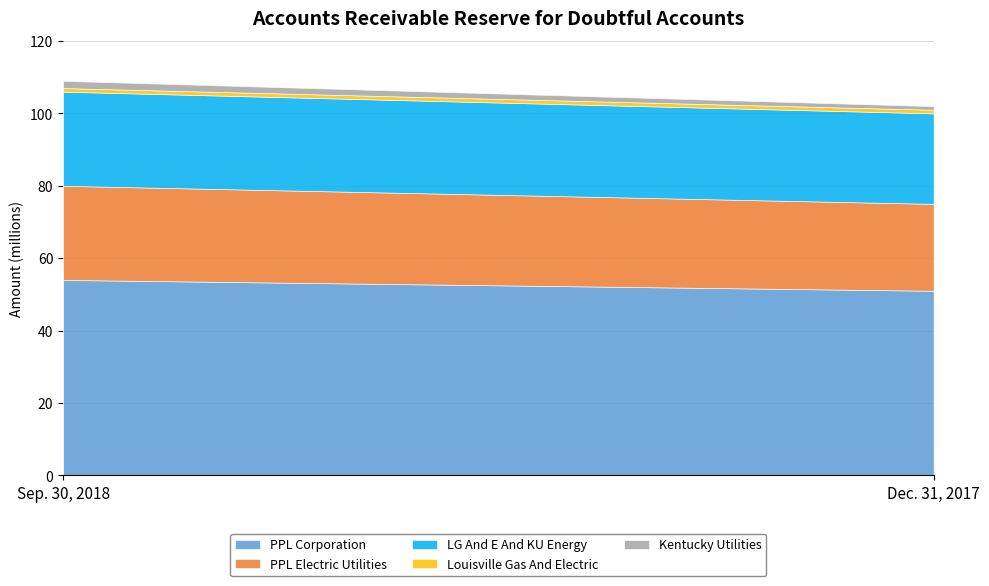

At which category is the sum across all series the highest?

Sep. 30, 2018